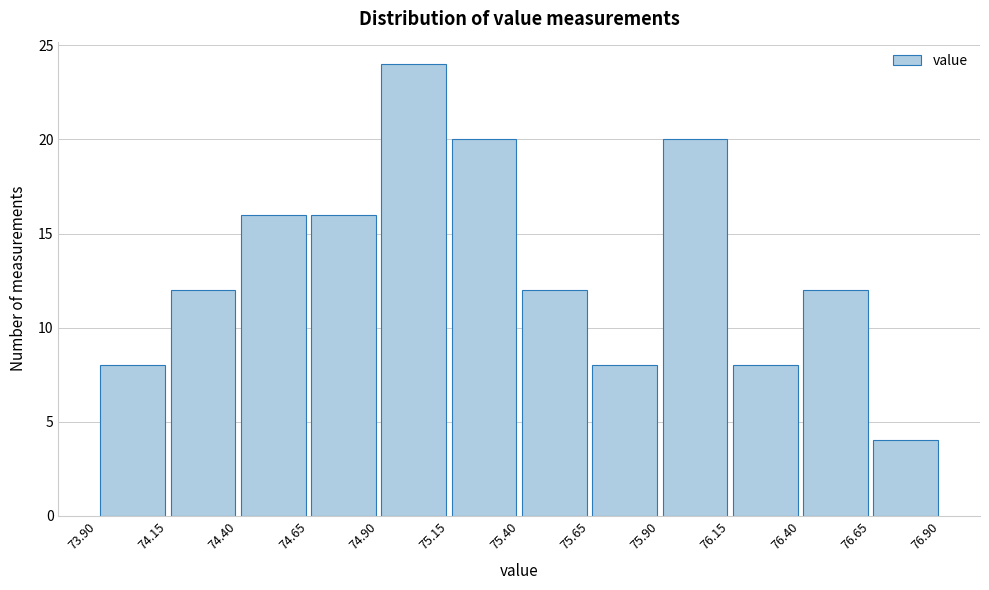

How tall is the bar that spans 75.15 to 75.40 on the x-axis? The values are not printed on the chart, so give them approximately, as read against the axis.

20